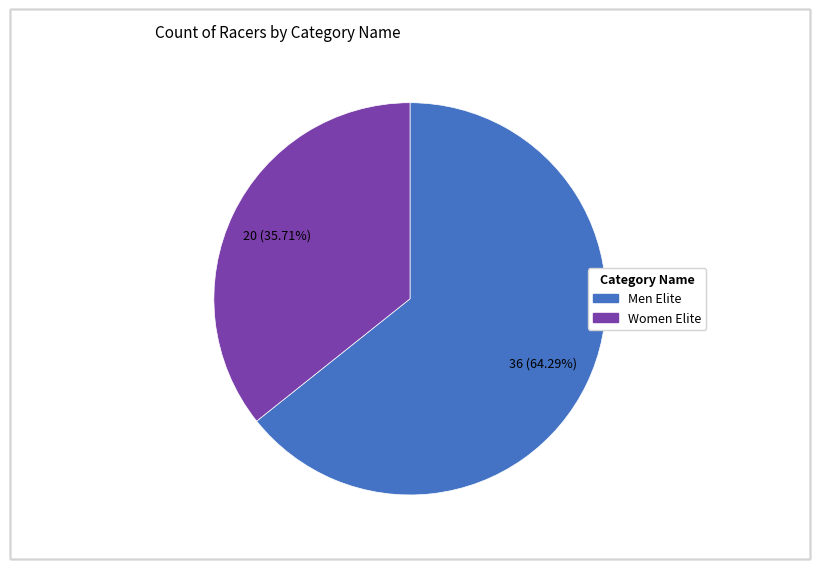

To the nearest percent, what is the difference between the largest and smallest slice percentages?

29%